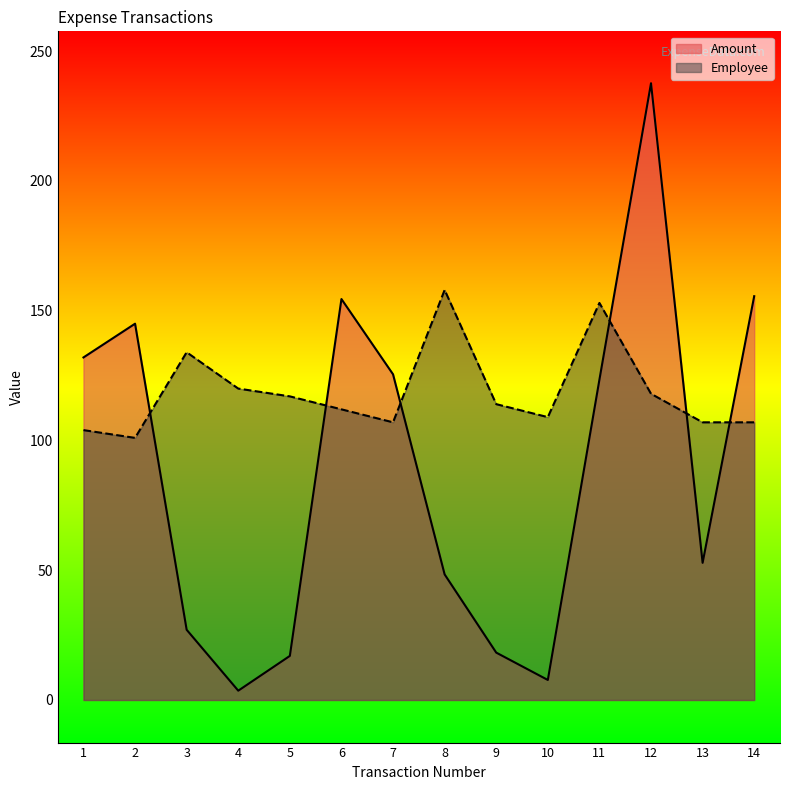

Which has a higher value, 4 or 12?

12